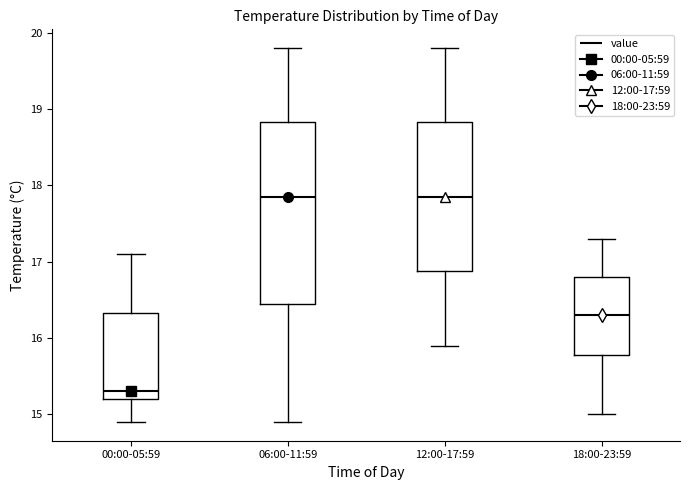

Which box is the tallest, from its lower edge to its upper edge?

06:00-11:59